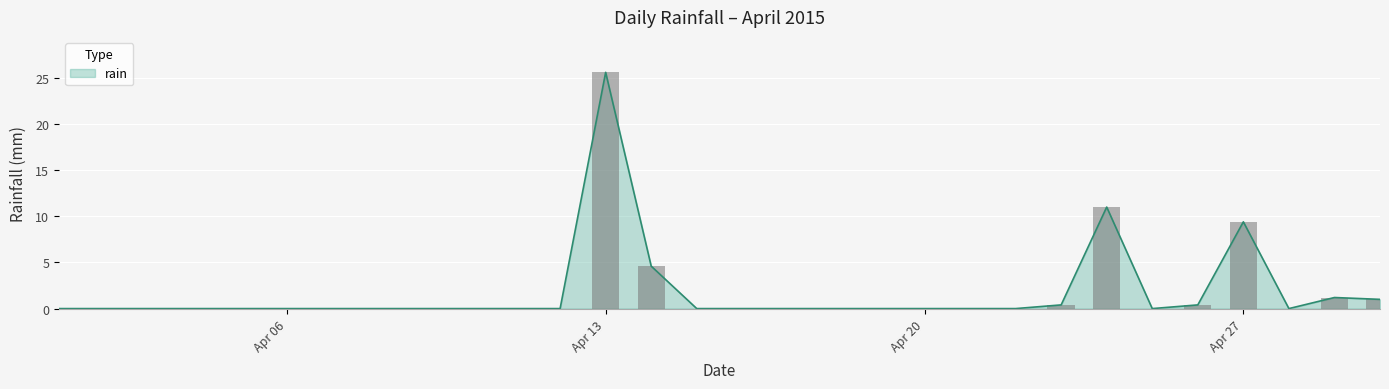

Reading left to right, extract all data points from this chart.

0.0	0.0	0.0	0.0	0.0	0.0	0.0	0.0	0.0	0.0	0.0	0.0	25.6	4.6	0.0	0.0	0.0	0.0	0.0	0.0	0.0	0.0	0.4	11.0	0.0	0.4	9.4	0.0	1.2	1.0